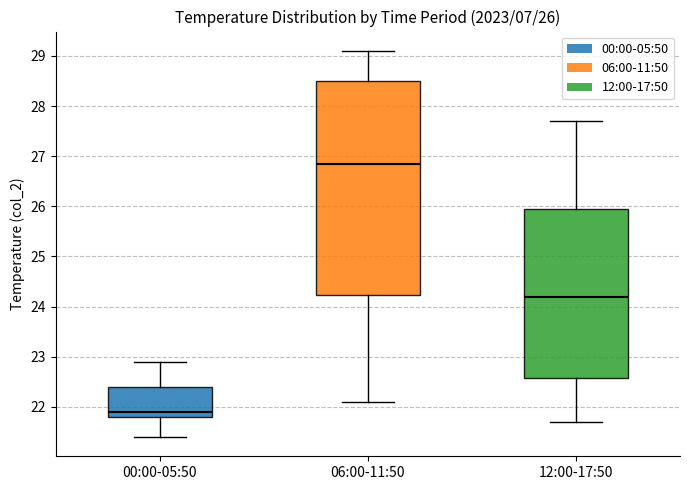

Which box is the tallest, from its lower edge to its upper edge?

06:00-11:50